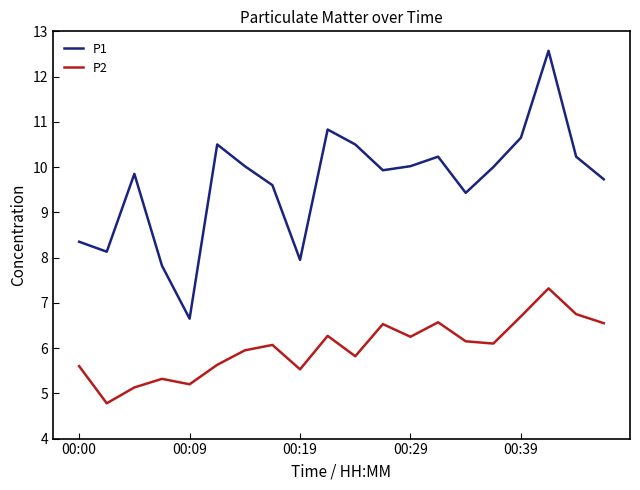

Which series has the largest total across all categories?

P1